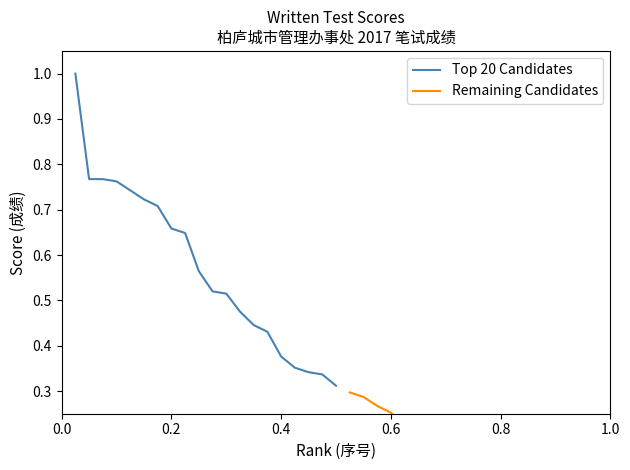

True or false: Top 20 Candidates and Remaining Candidates intersect in this chart.

False